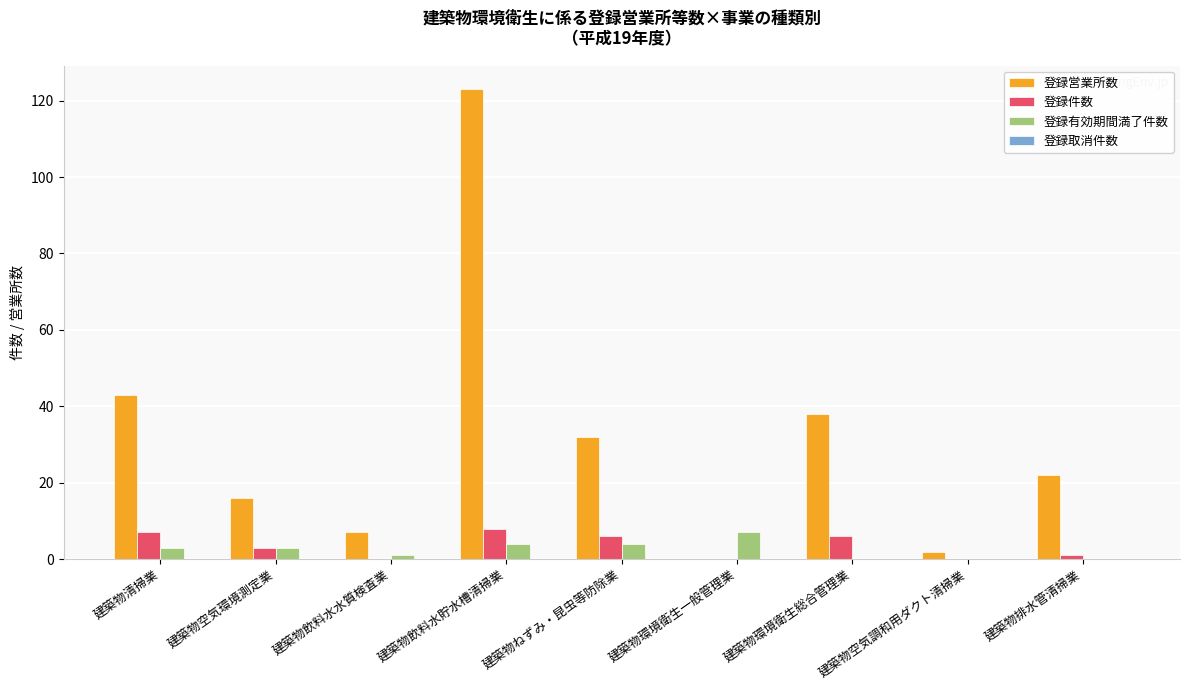

The value of 登録営業所数 at 建築物環境衛生総合管理業 is 55. True or false?

False